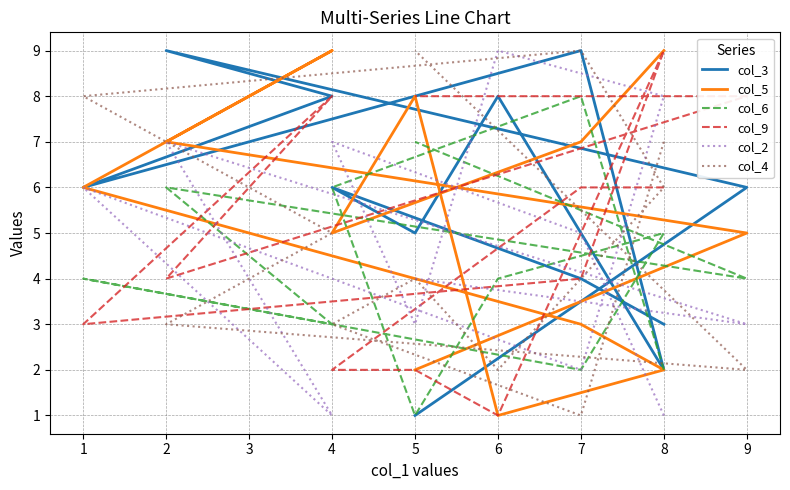

At 7, list the series in order from largest to smallest.

col_6, col_5, col_9, col_2, col_3, col_4